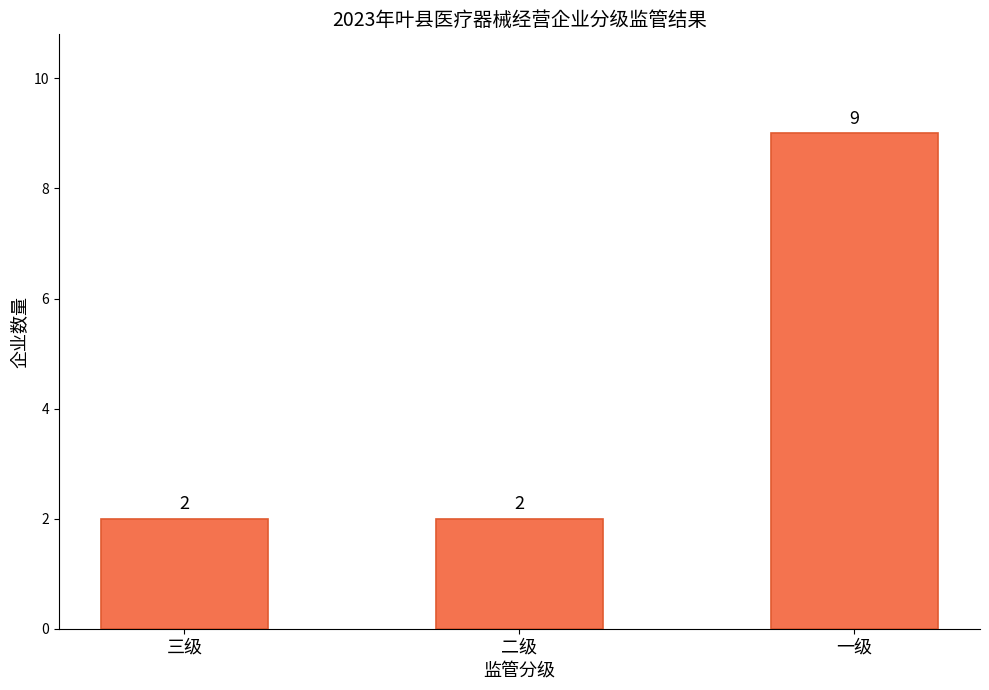

What is the average value?

4